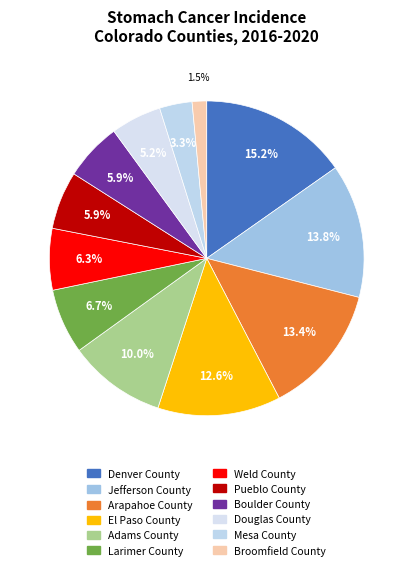

What percentage is the Weld County slice, to the nearest percent?

6%